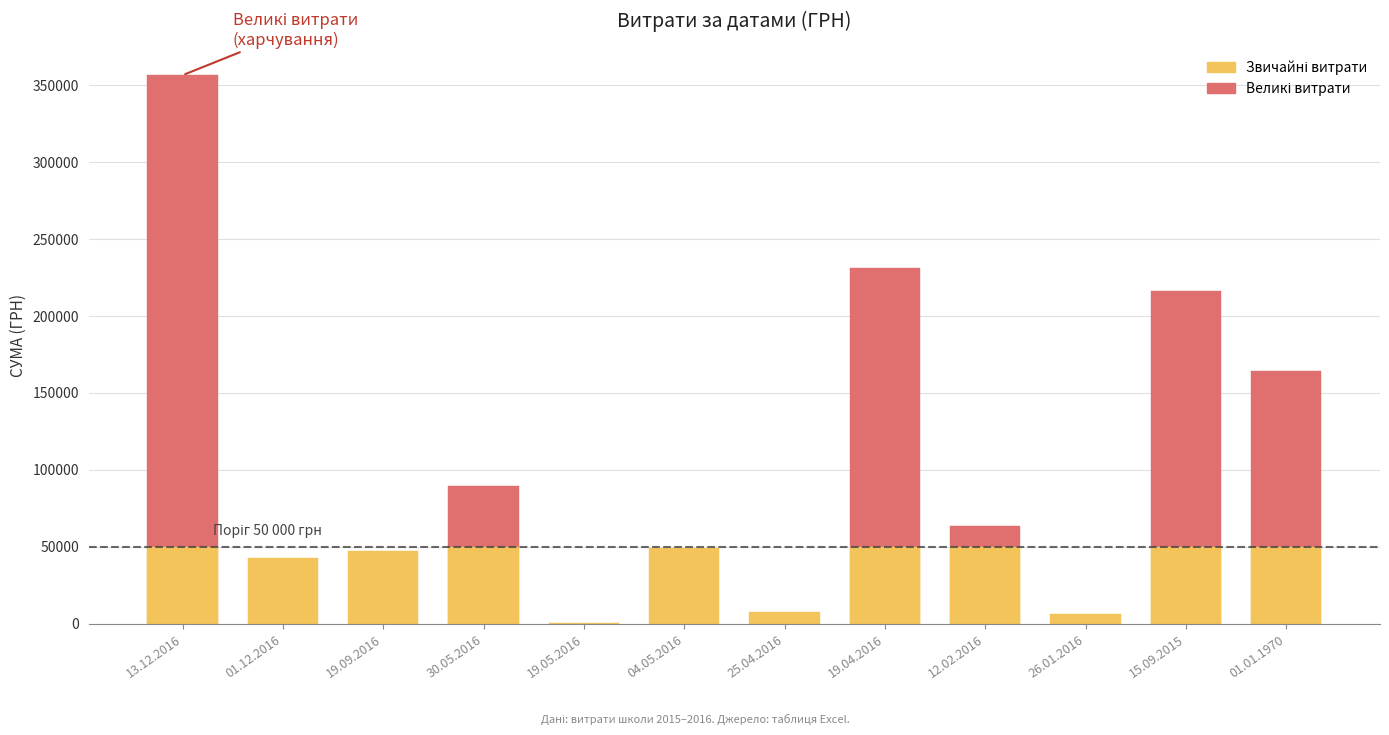

Is it true that the value at 01.01.1970 is 9121.7?

False